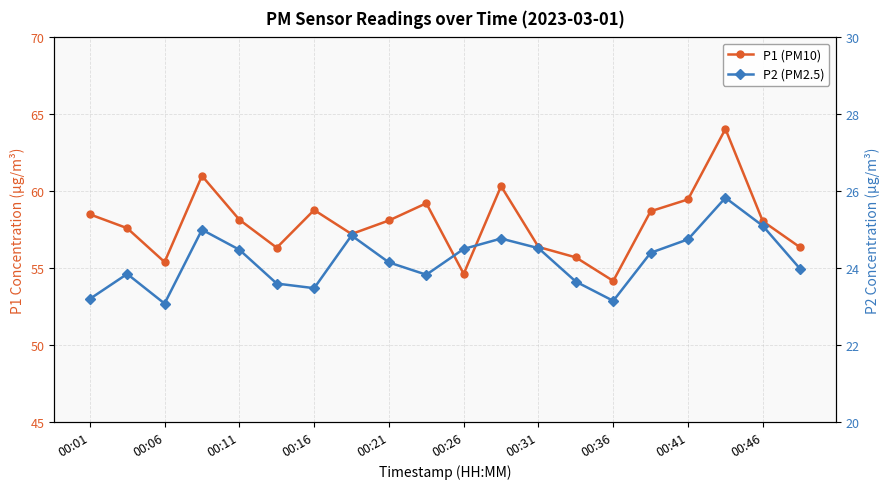

What position from the left is 00:06?

3